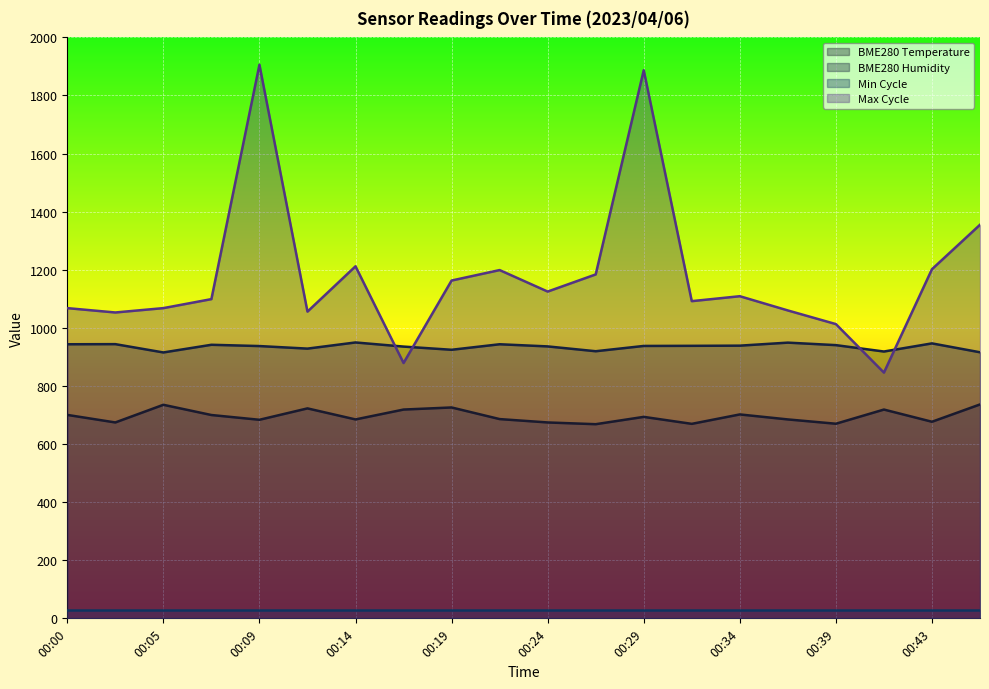

List the labels in order of BME280_humidity value, largest first.

00:14, 00:36, 00:43, 00:02, 00:00, 00:22, 00:07, 00:39, 00:34, 00:31, 00:29, 00:09, 00:24, 00:17, 00:12, 00:19, 00:26, 00:41, 00:46, 00:05